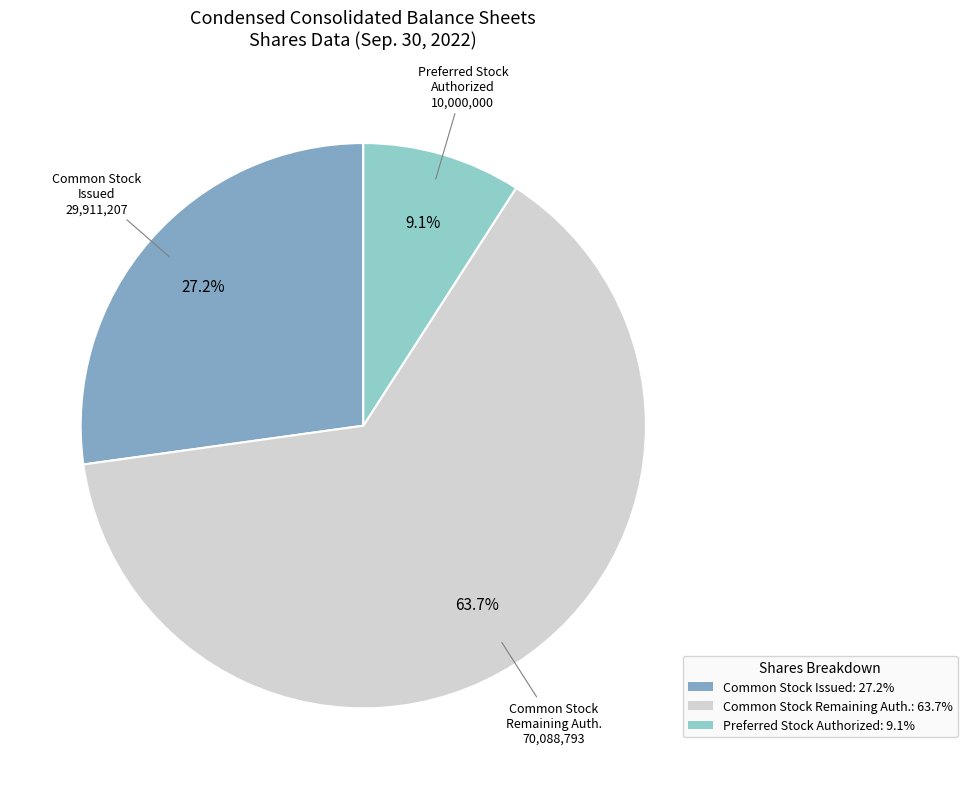

What is the largest slice in the pie chart?

Common Stock Remaining Auth.: 63.7%